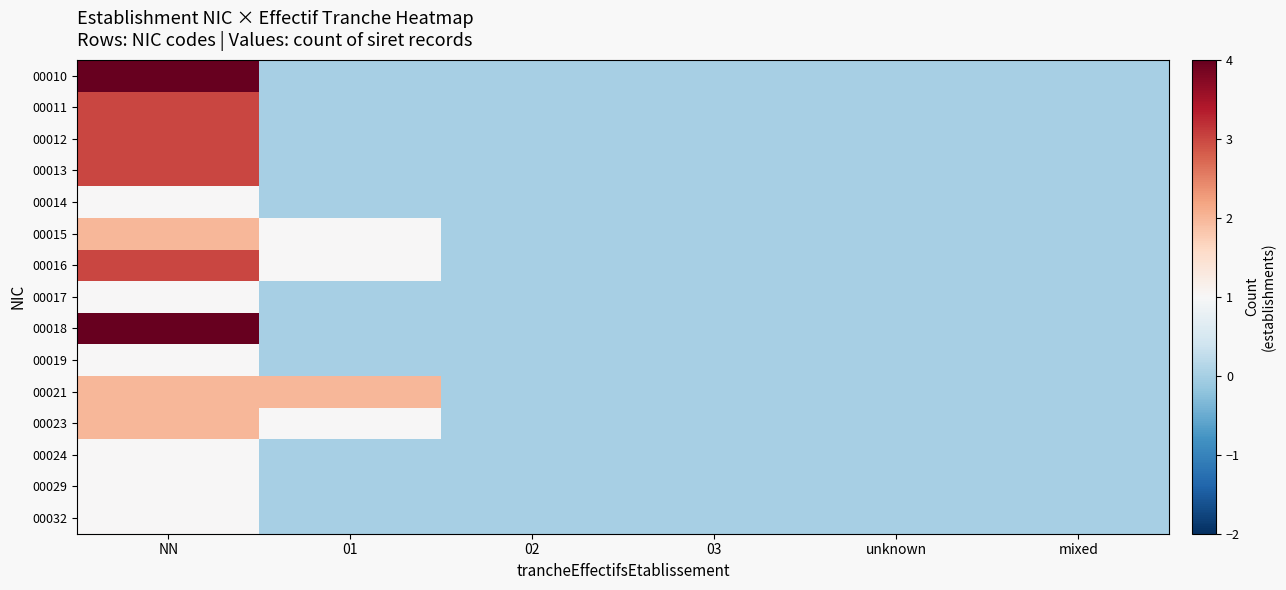

Reading left to right, what are all the values shown in this chart?

00010: NN=4	01=0	02=0	03=0	unknown=0	mixed=0
00011: NN=3	01=0	02=0	03=0	unknown=0	mixed=0
00012: NN=3	01=0	02=0	03=0	unknown=0	mixed=0
00013: NN=3	01=0	02=0	03=0	unknown=0	mixed=0
00014: NN=1	01=0	02=0	03=0	unknown=0	mixed=0
00015: NN=2	01=1	02=0	03=0	unknown=0	mixed=0
00016: NN=3	01=1	02=0	03=0	unknown=0	mixed=0
00017: NN=1	01=0	02=0	03=0	unknown=0	mixed=0
00018: NN=4	01=0	02=0	03=0	unknown=0	mixed=0
00019: NN=1	01=0	02=0	03=0	unknown=0	mixed=0
00021: NN=2	01=2	02=0	03=0	unknown=0	mixed=0
00023: NN=2	01=1	02=0	03=0	unknown=0	mixed=0
00024: NN=1	01=0	02=0	03=0	unknown=0	mixed=0
00029: NN=1	01=0	02=0	03=0	unknown=0	mixed=0
00032: NN=1	01=0	02=0	03=0	unknown=0	mixed=0